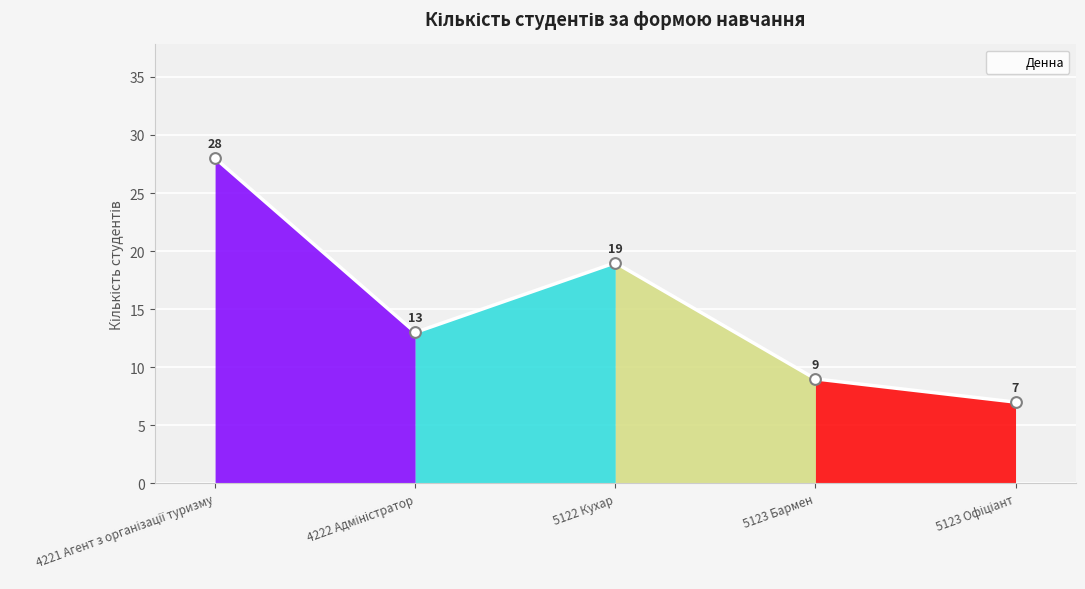

At which label is the value closest to 17?

5122 Кухар